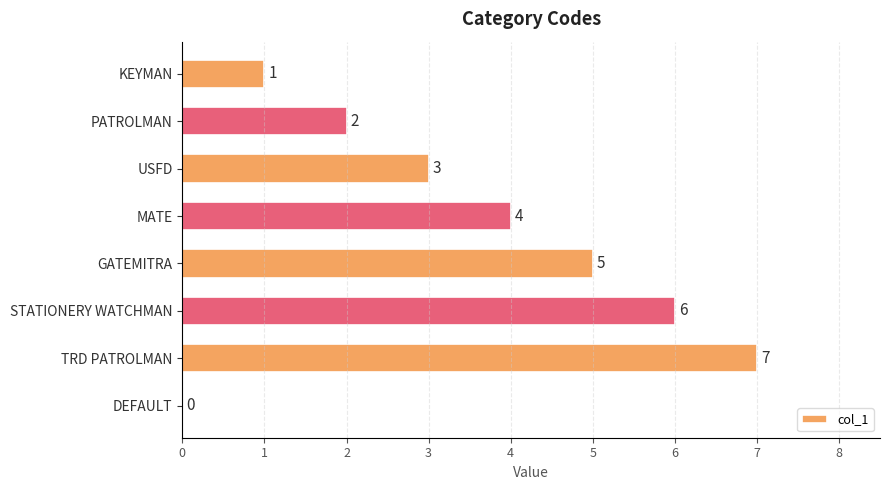

What is the sum of all values?

28